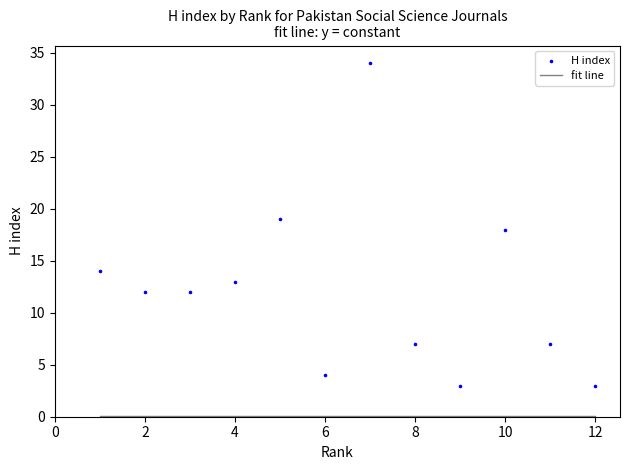

What is the average X value?

6